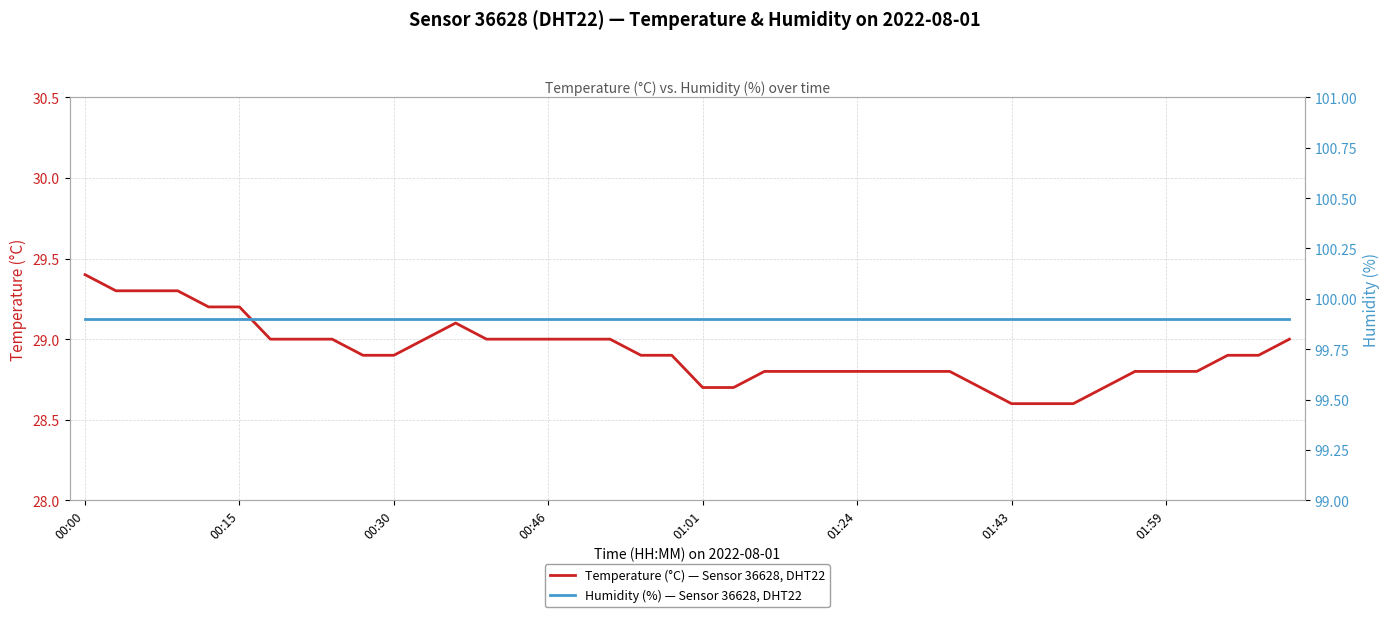

Is it true that Temperature (°C) — Sensor 36628, DHT22 equals 10.8 at 01:59?

False